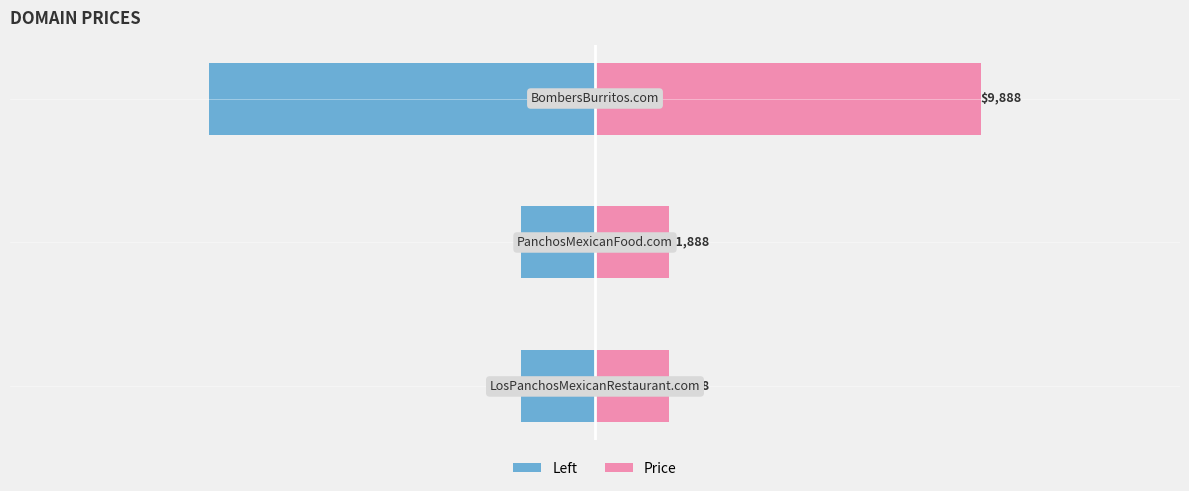

Is it true that Price equals 3093 at 1?

False